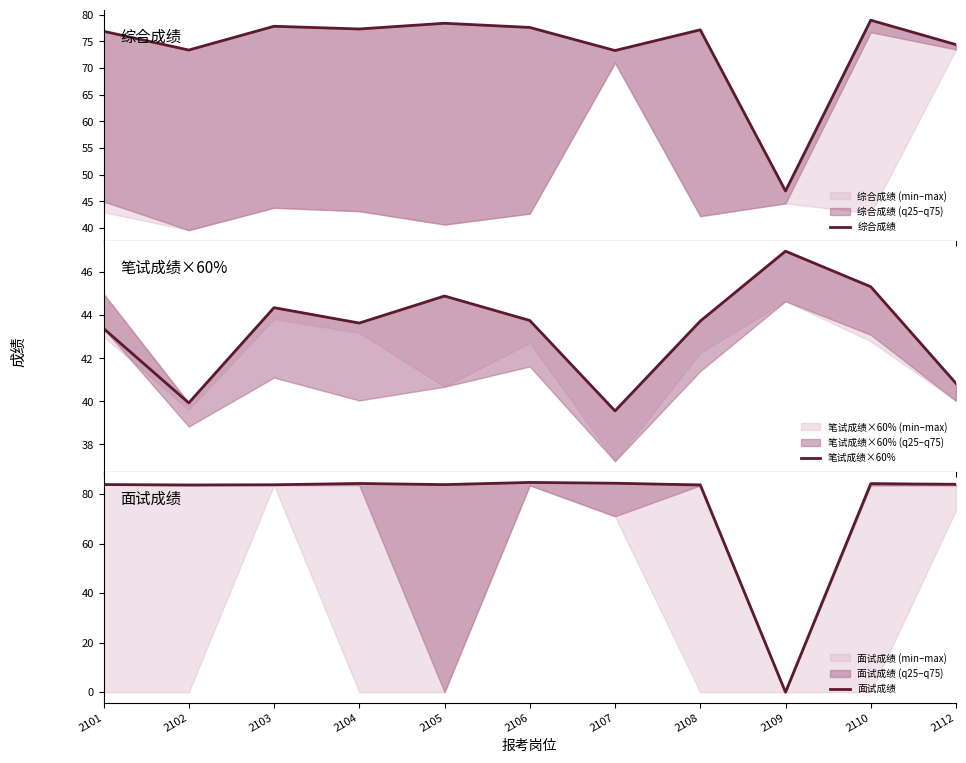

True or false: 笔试成绩×60% and 综合成绩 cross at least once.

False